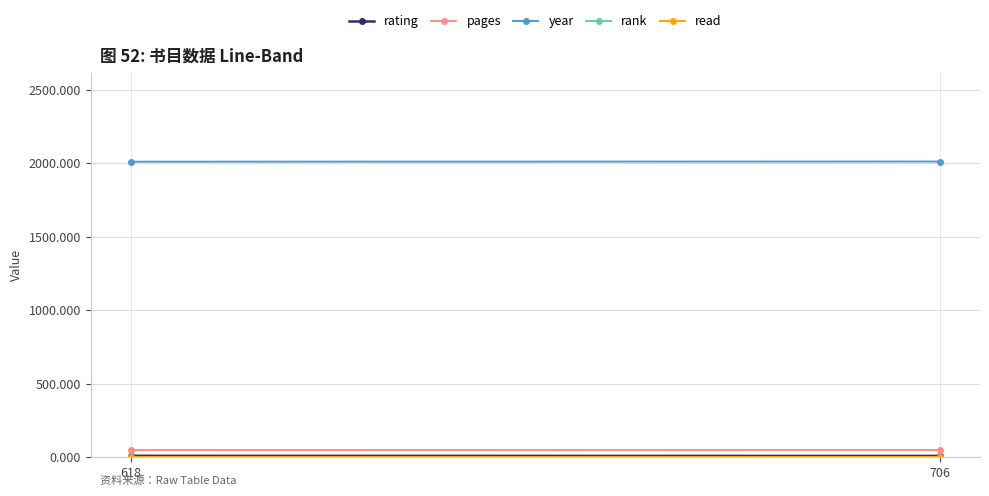

True or false: pages has a value of 17 at 618.

False